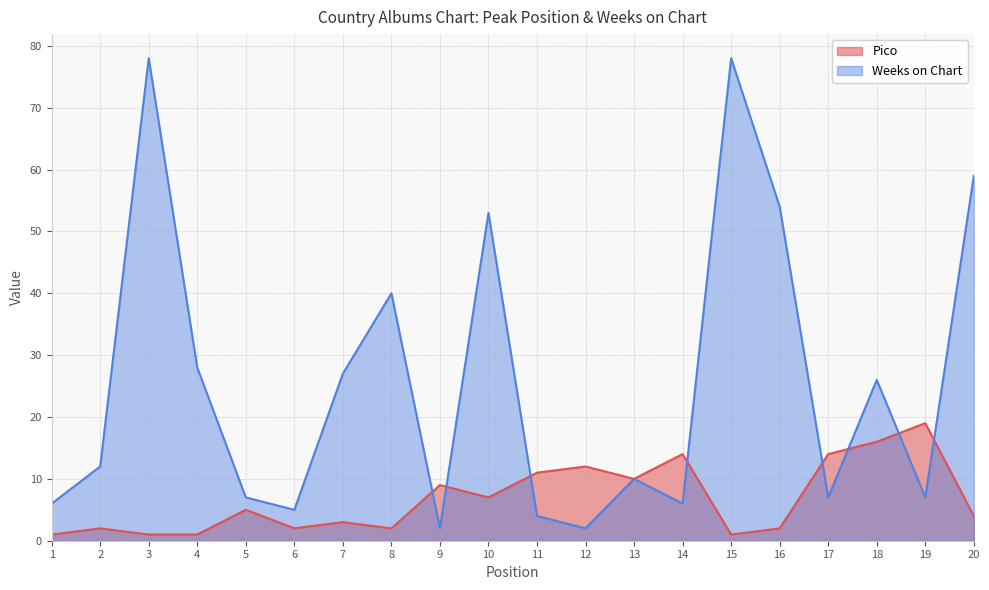

Reading left to right, what are all the values shown in this chart?

Pico: 1=1	2=2	3=1	4=1	5=5	6=2	7=3	8=2	9=9	10=7	11=11	12=12	13=10	14=14	15=1	16=2	17=14	18=16	19=19	20=4
Weeks on Chart: 1=6	2=12	3=78	4=28	5=7	6=5	7=27	8=40	9=2	10=53	11=4	12=2	13=10	14=6	15=78	16=54	17=7	18=26	19=7	20=59